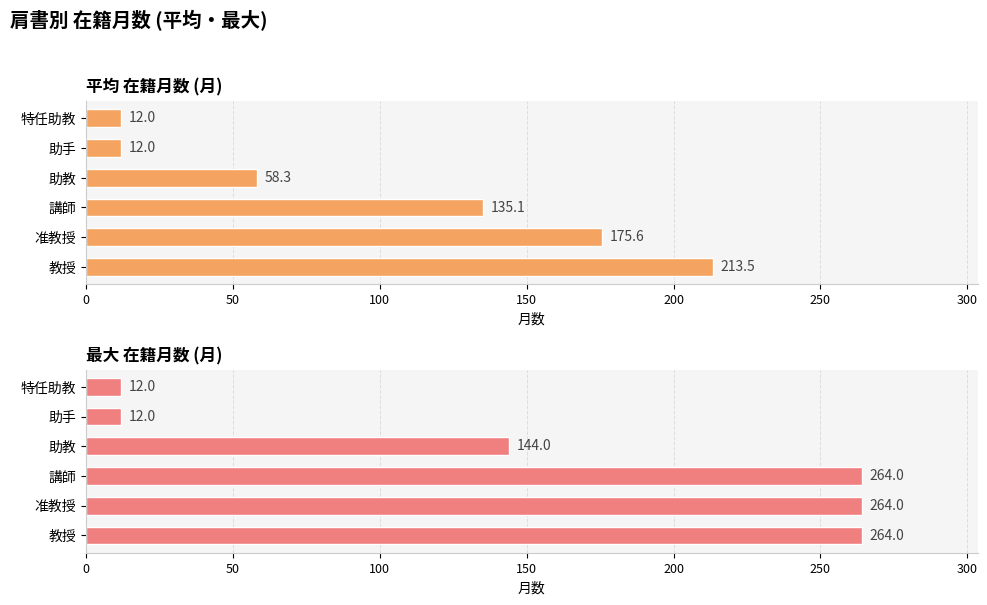

The value of 最大 在籍月数 (月) at 助教 is 144.0. True or false?

True